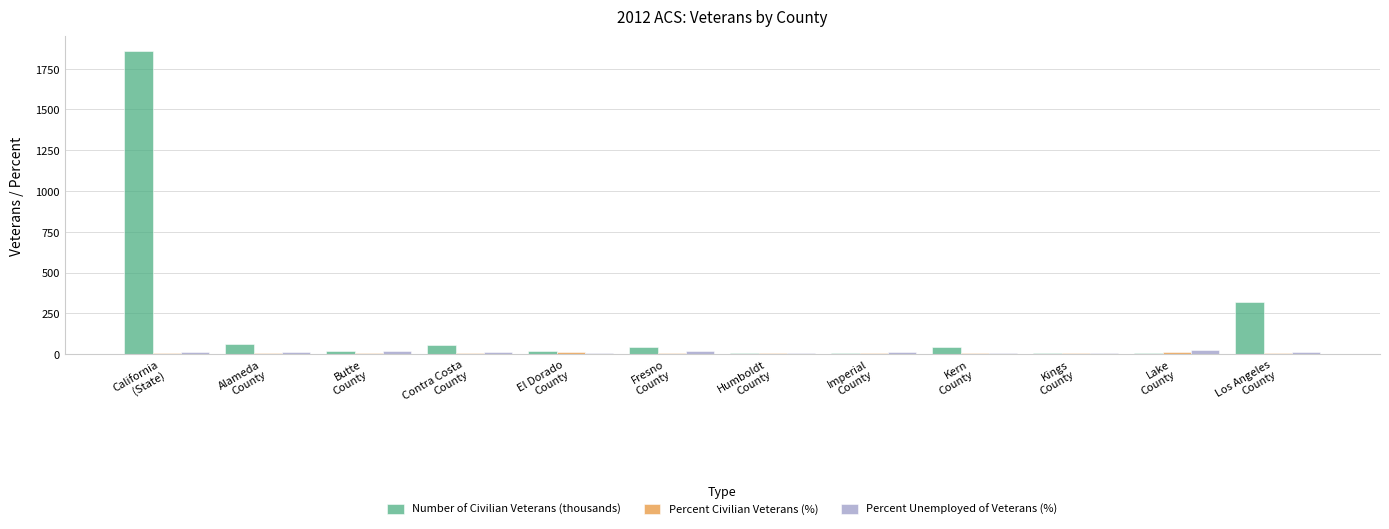

What is the greatest value displayed?

1857.7